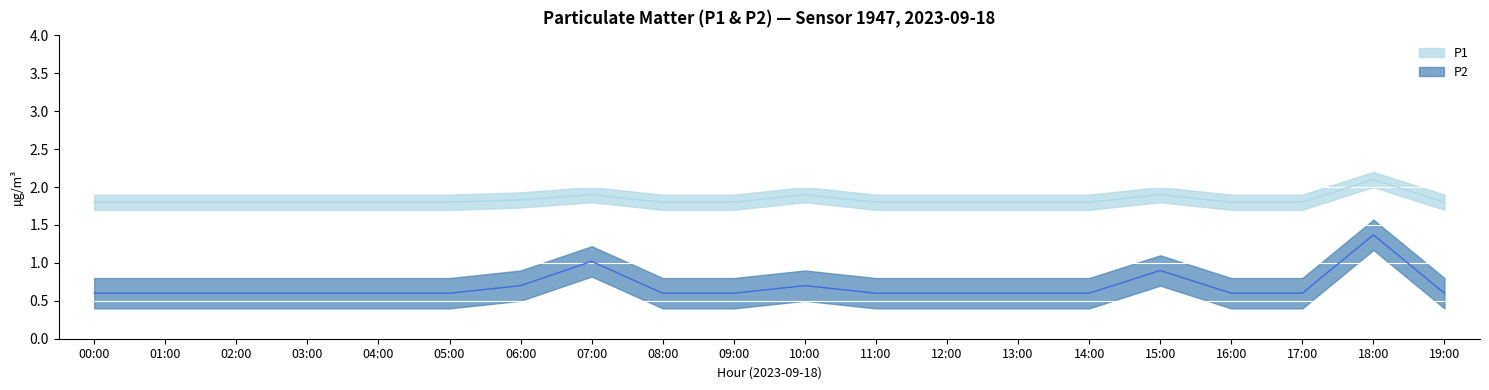

True or false: P2 and P1 cross at least once.

False